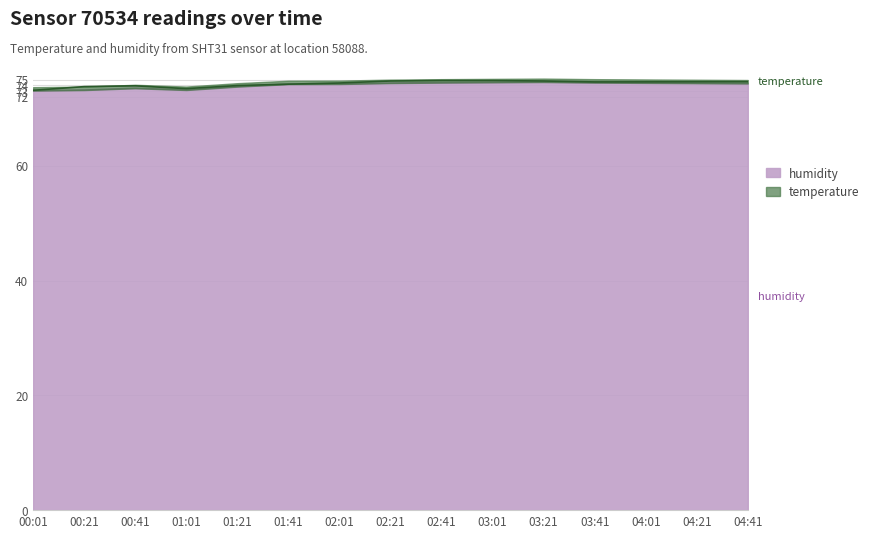

How many interior local peaks (higher than both neighbors) does the data have?

2